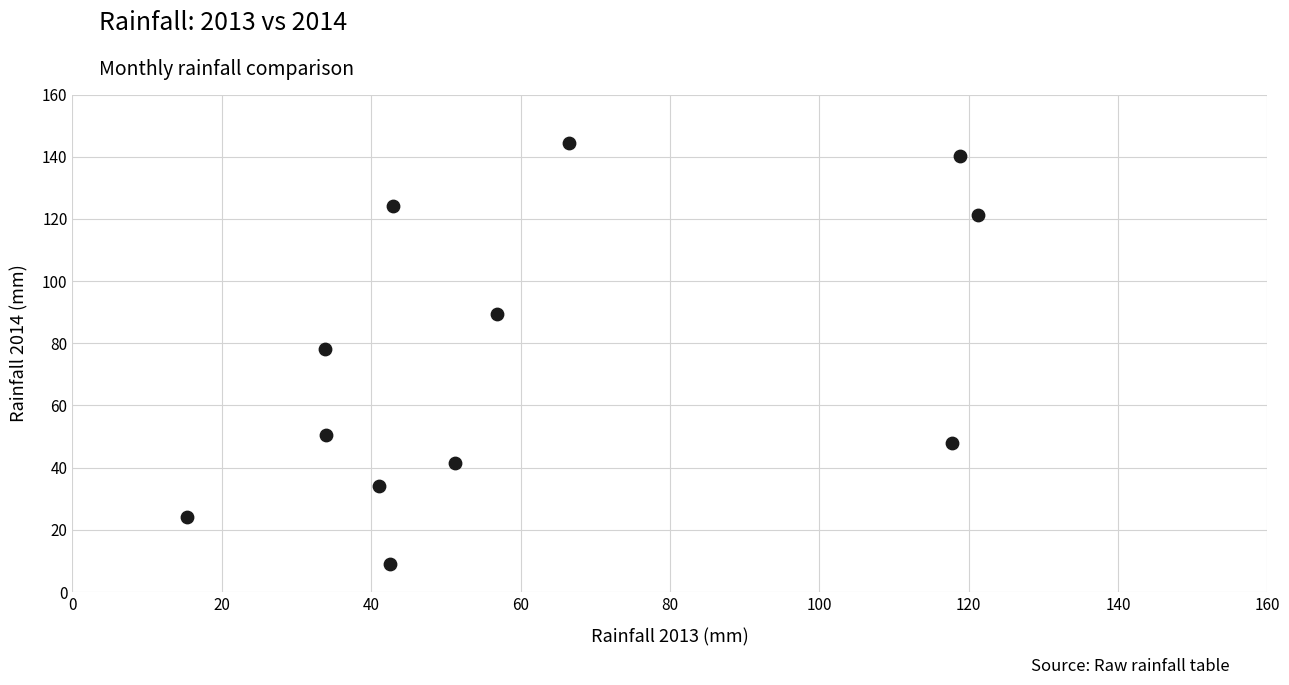

What is the range of Y values (max minus min)?

135.4